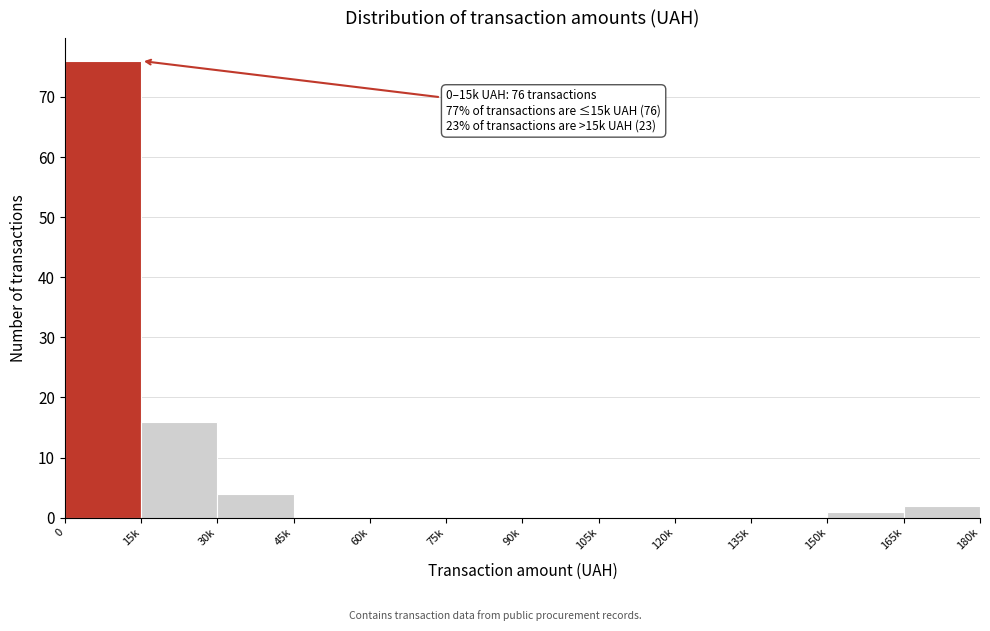

Reading left to right, transcribe all the data shown in this chart.

0=76	15k=16	30k=4	45k=0	60k=0	75k=0	90k=0	105k=0	120k=0	135k=0	150k=1	165k=2